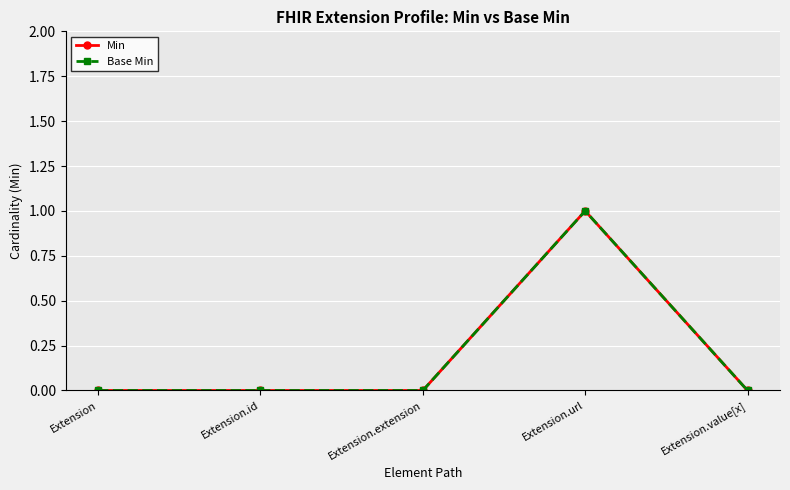

Does the chart have visible grid lines?

Yes